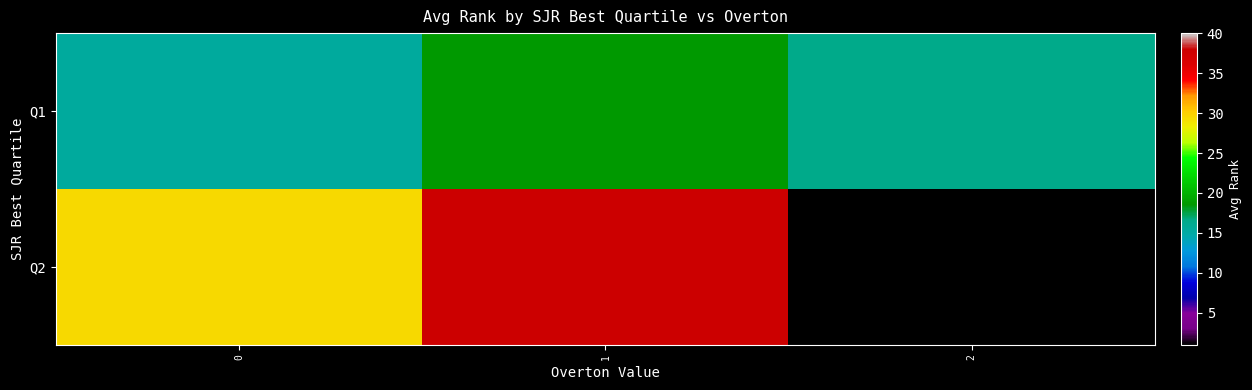

At which label is Q1 closest to 17?

2